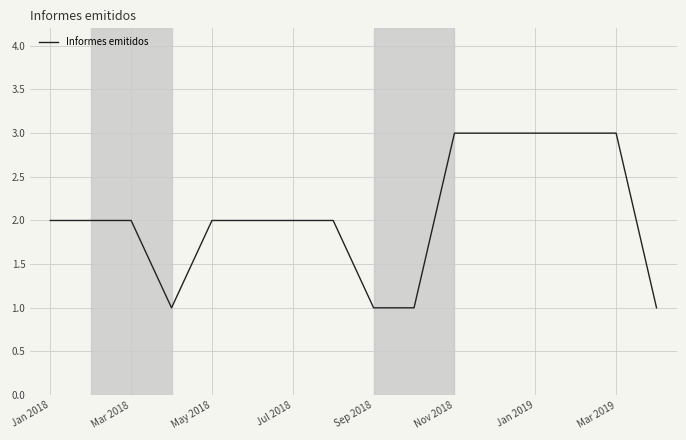

What is the greatest value displayed?

3